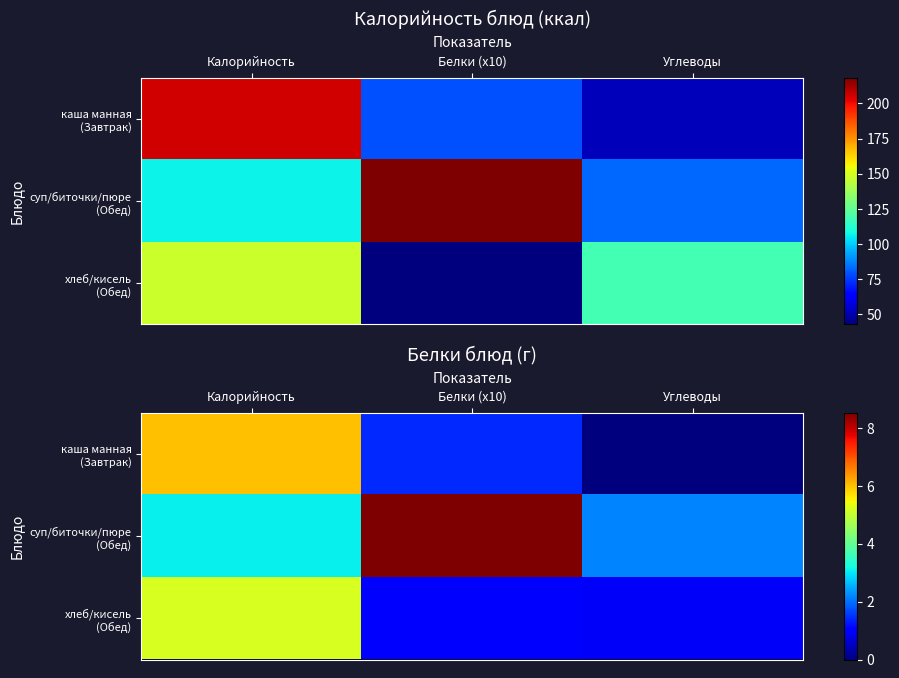

What is the sum of all хлеб/кисель (Обед) values?

7.0